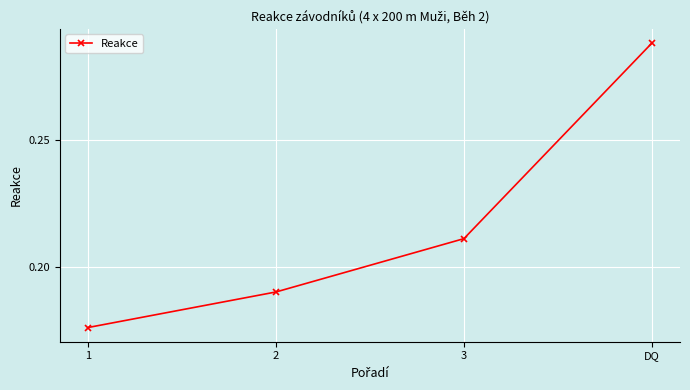

What is the label of the 4th point from the right?

1